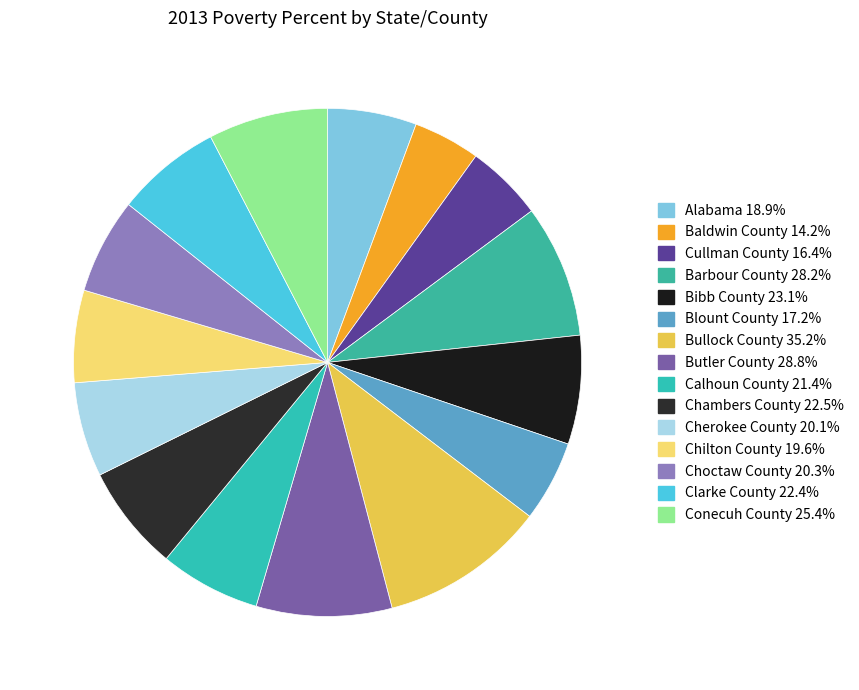

How many segments does this pie chart have?

15